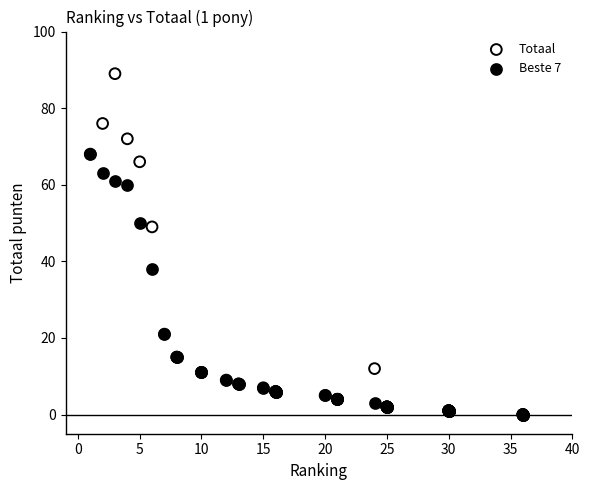

Which series has the largest Y range (max minus min)?

Totaal